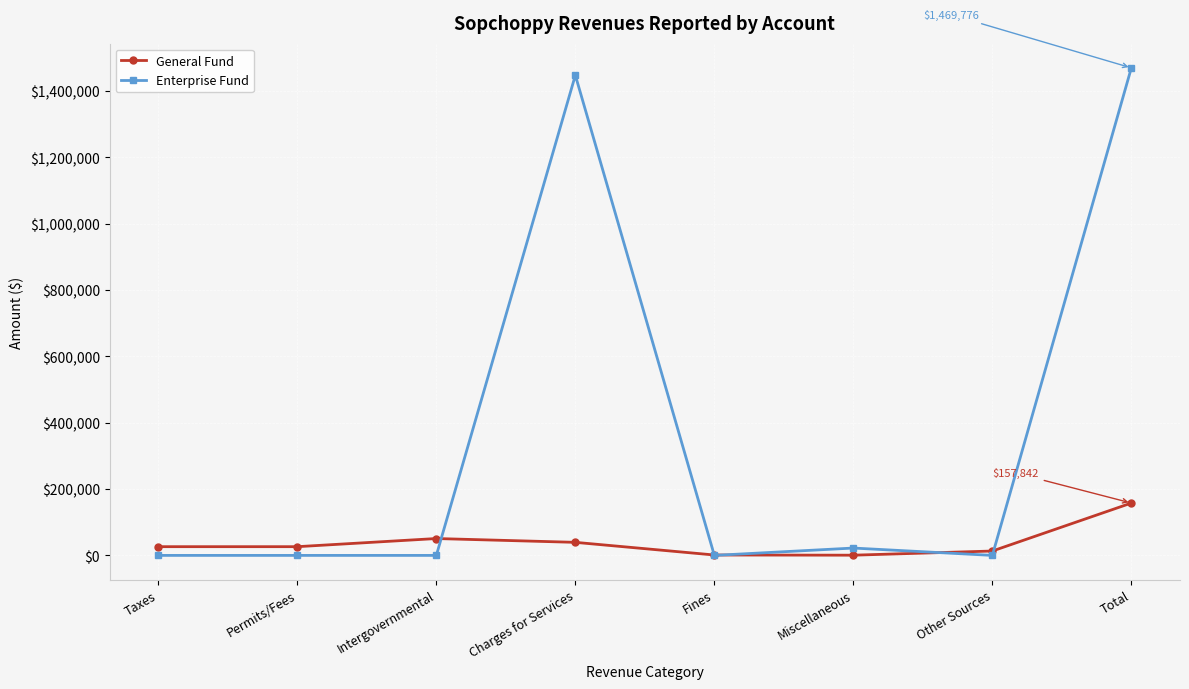

What is the value of the General Fund point at the 8th from the left?

157842